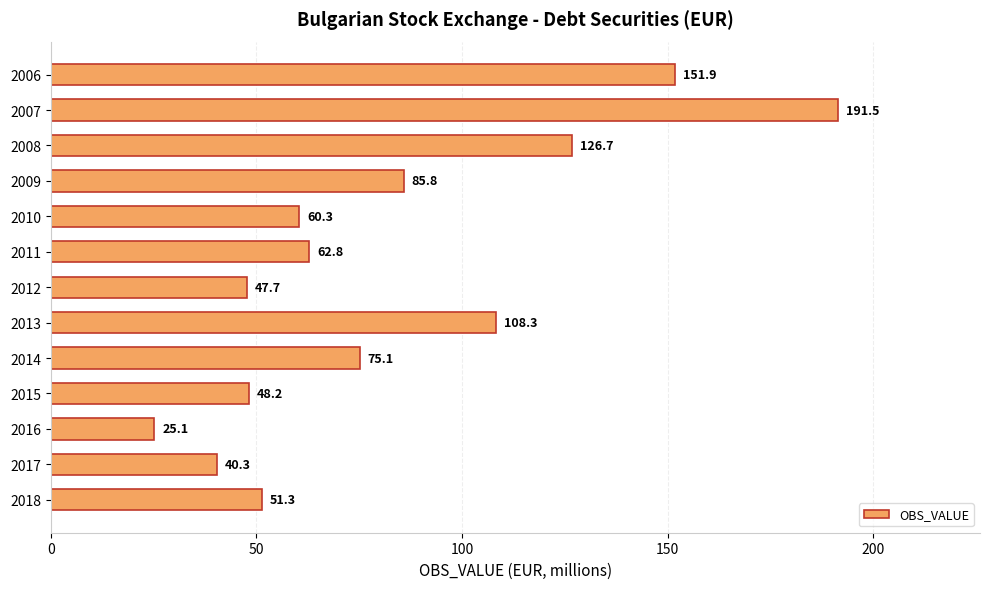

Rank the categories by value from lowest to highest.

2016, 2017, 2012, 2015, 2018, 2010, 2011, 2014, 2009, 2013, 2008, 2006, 2007